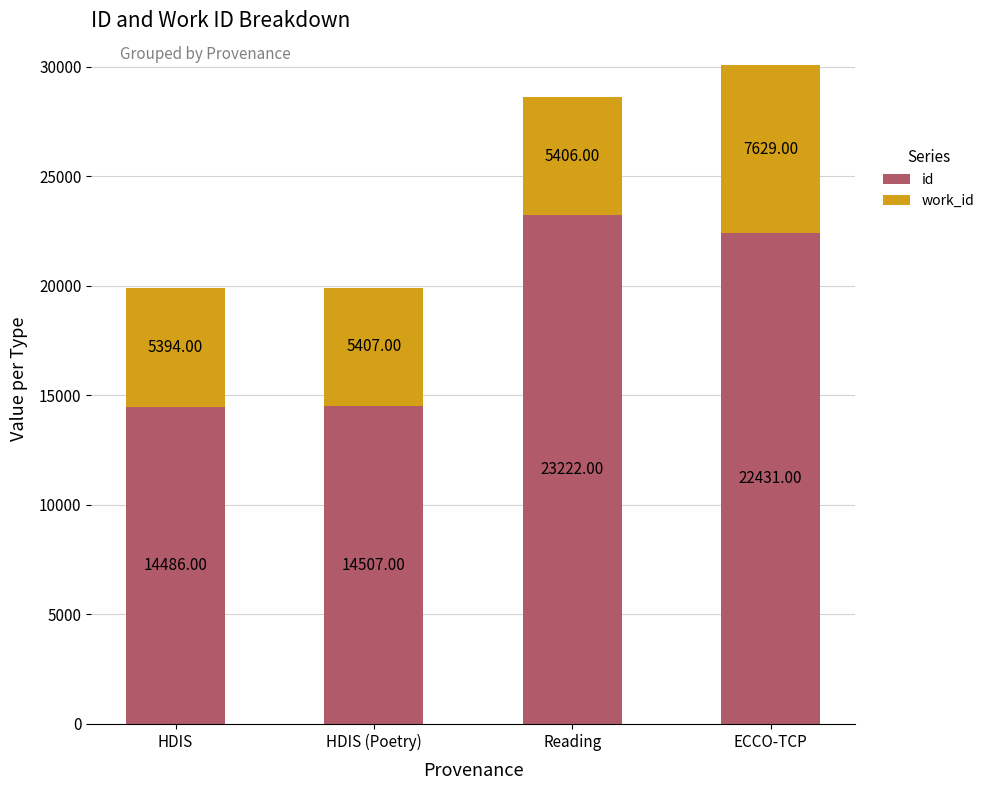

At which category is the sum across all series the highest?

ECCO-TCP